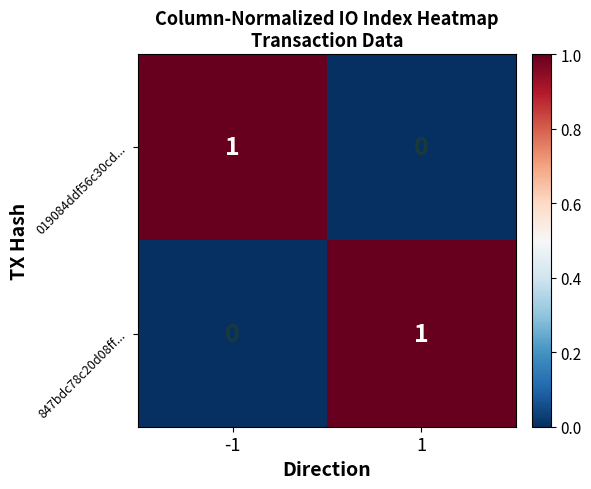

Reading left to right, transcribe all the data shown in this chart.

019084ddf56c30cd...: -1=1	1=0
847bdc78c20d08ff...: -1=0	1=1